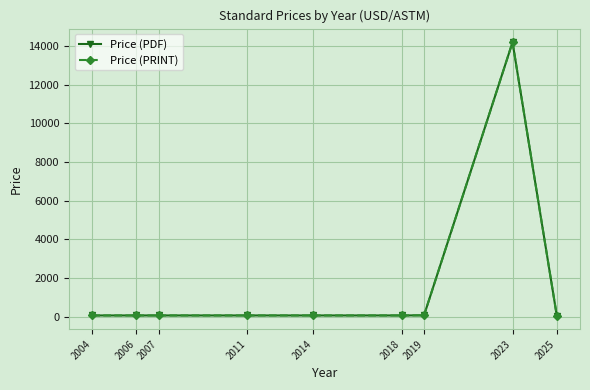

What is the average value of the Price (PDF) series?

1639.5